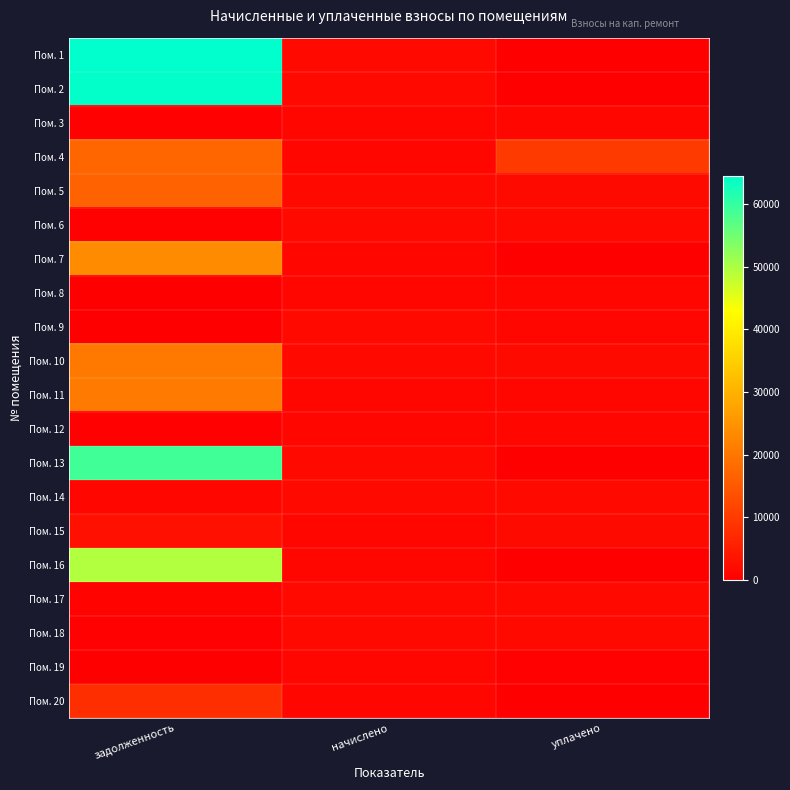

Count the number of categories in the chart.

3